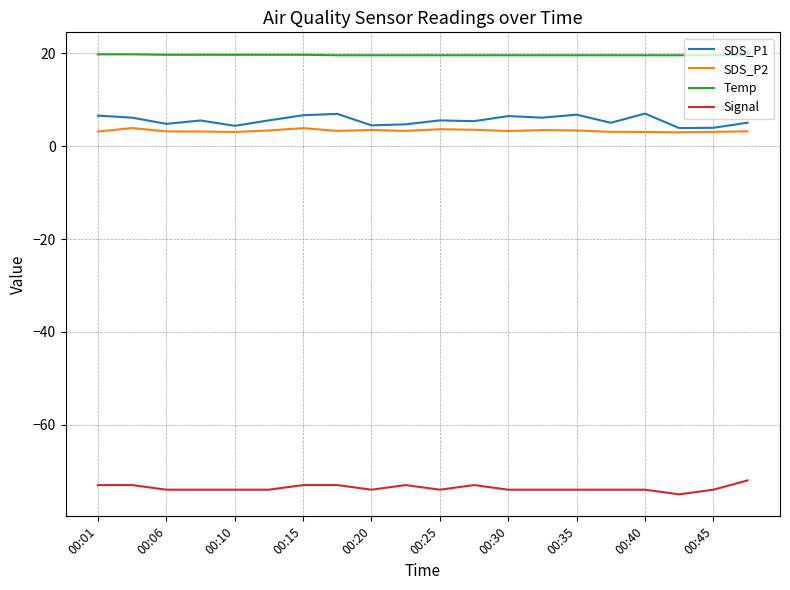

What is the difference between the second highest and second lowest values in the Temp series?

0.2